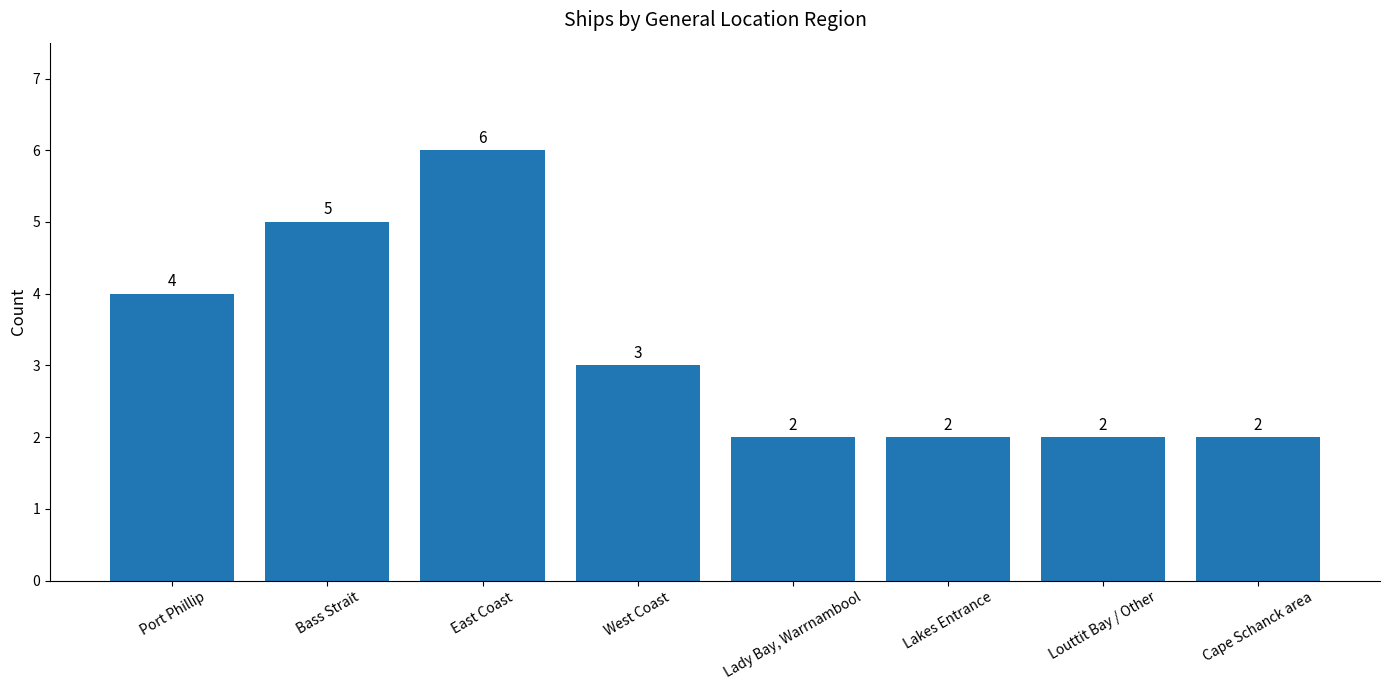

At which category does the chart reach its peak across all series?

East Coast